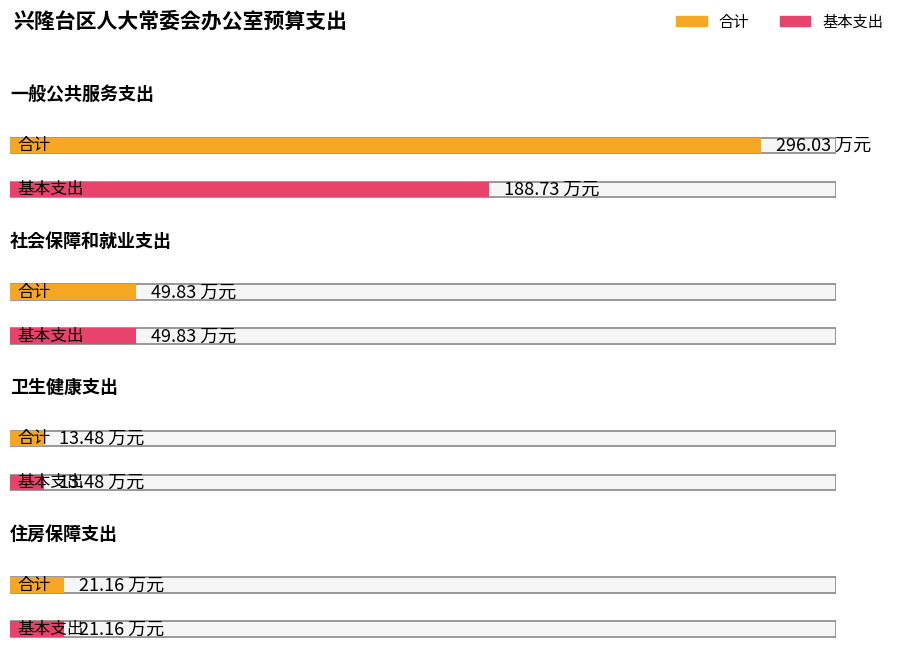

What is the difference between the 基本支出 values at 卫生健康支出 and 一般公共服务支出?

175.2